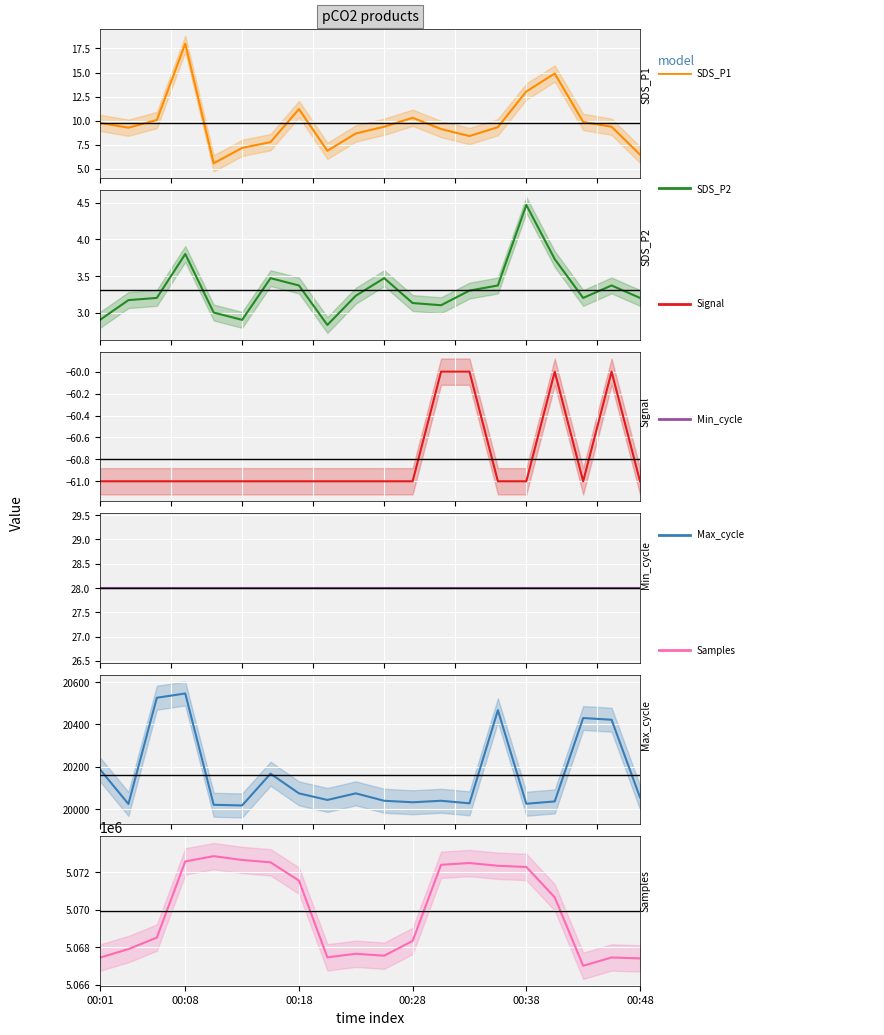

True or false: Signal and Max_cycle cross at least once.

False